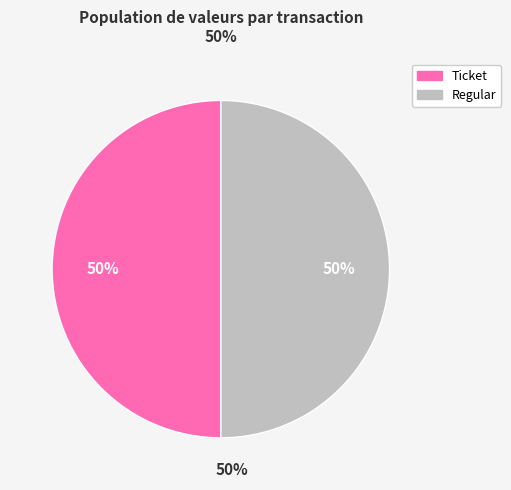

To the nearest percent, what is the average slice percentage?

50%